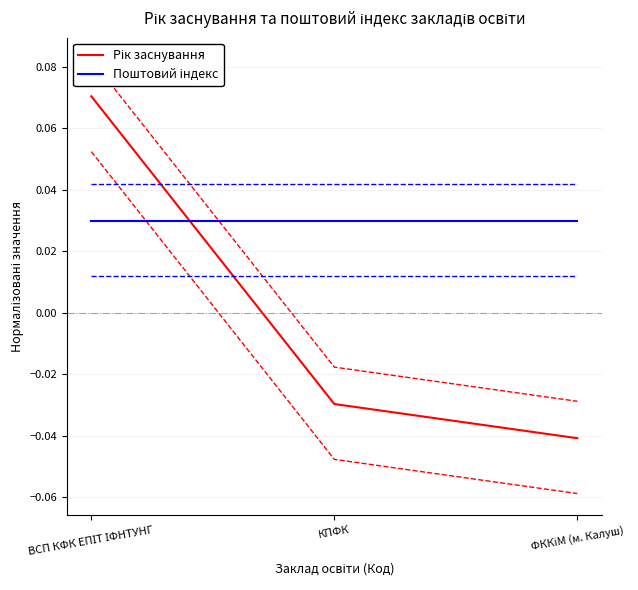

Which label corresponds to the smallest value in the chart?

ФККіМ (м. Калуш)